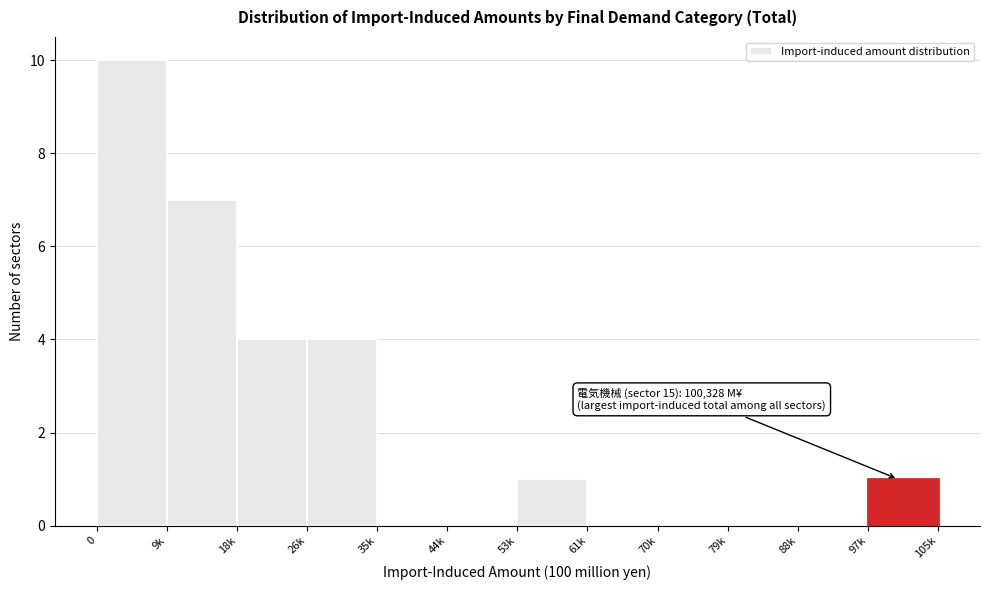

Reading left to right, what are all the values shown in this chart?

0=10	9k=7	18k=4	26k=4	35k=0	44k=0	53k=1	61k=0	70k=0	79k=0	88k=0	97k=1